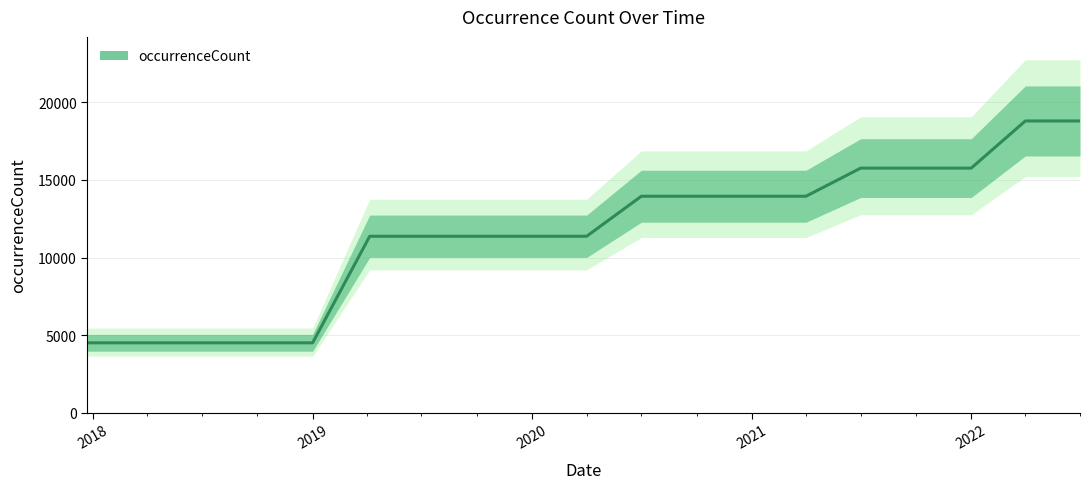

Is it true that the value at 2019 is 3110?

False